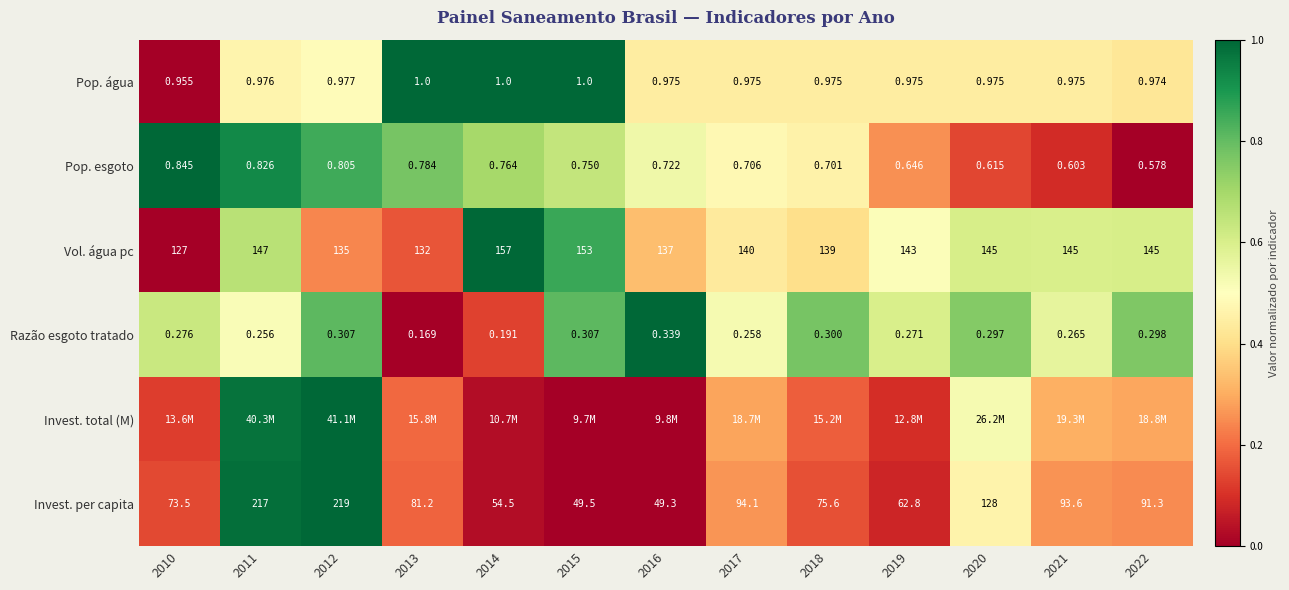

Is the value of Pop. água at 2021 greater than the value of Pop. esgoto at 2011?

Yes